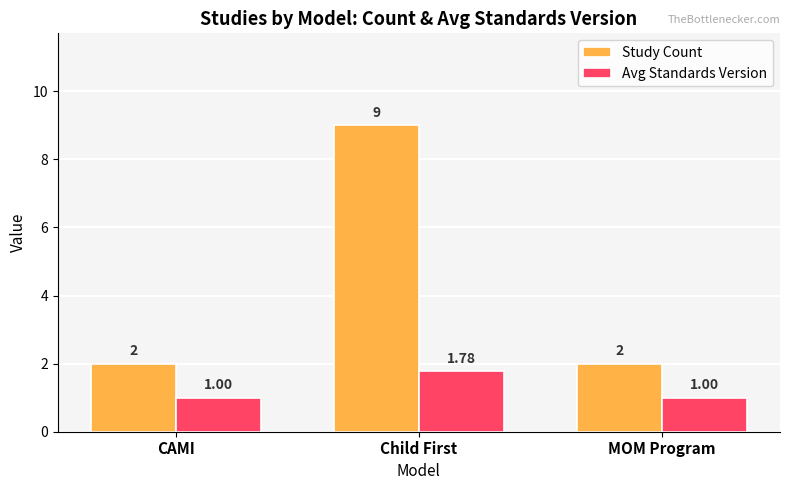

What is the value of the Study Count bar at the 3rd from the left?

2.0